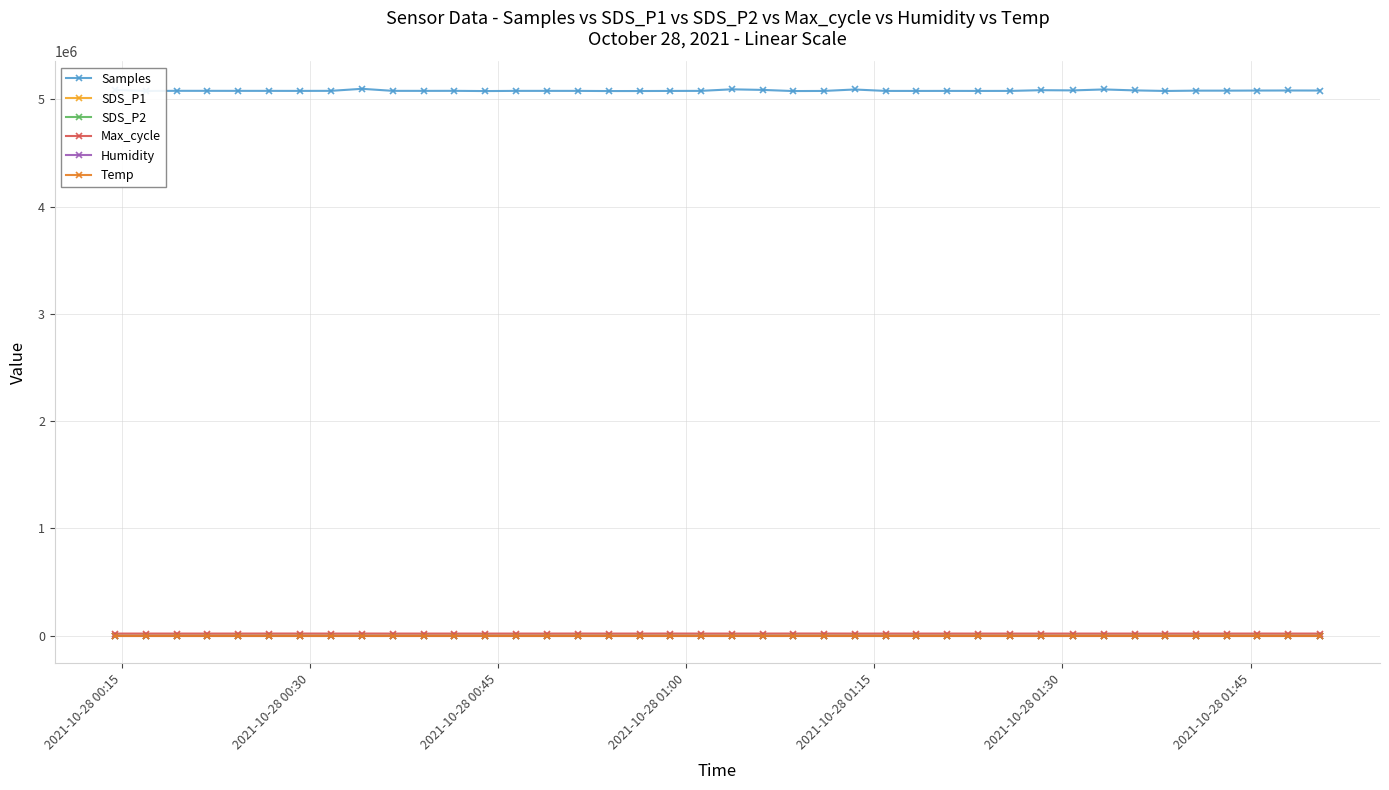

Which series has the largest range (max minus min)?

Samples